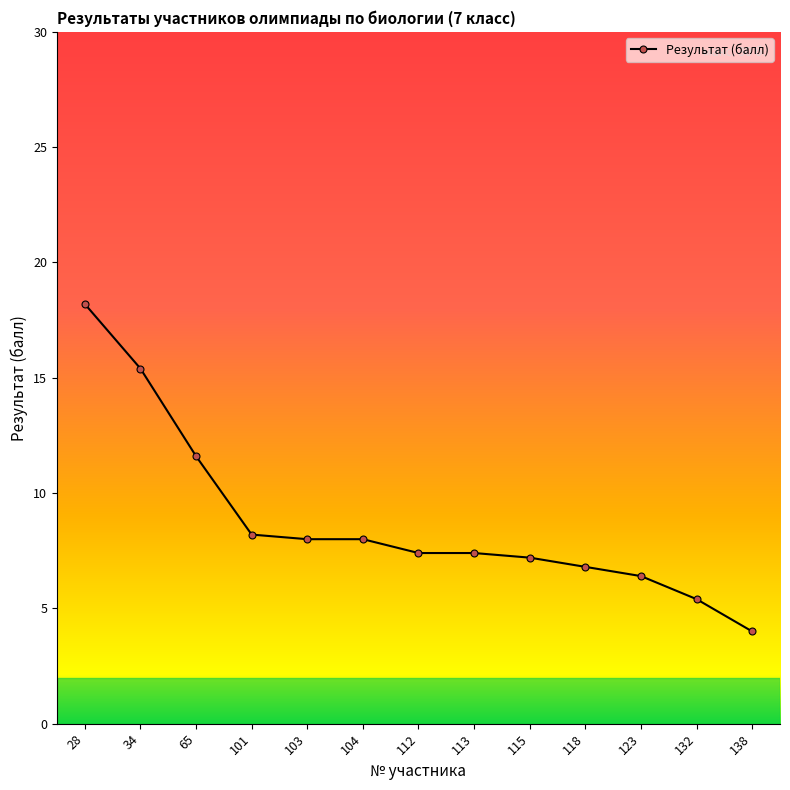

True or false: the data shows 11.7 at 112.

False